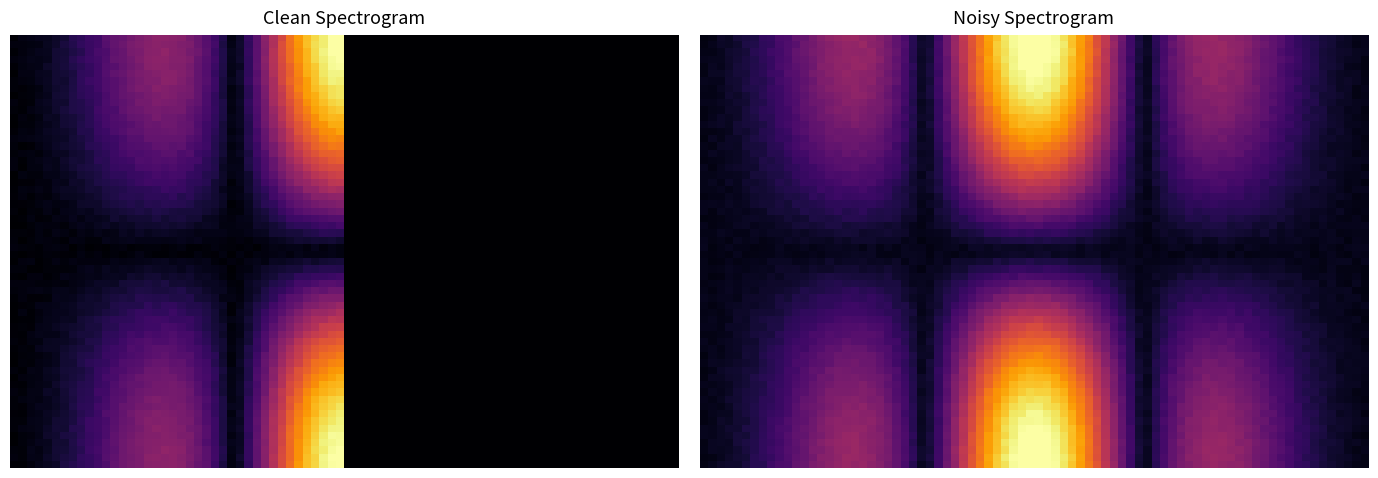

What is the maximum value shown in the chart?

73